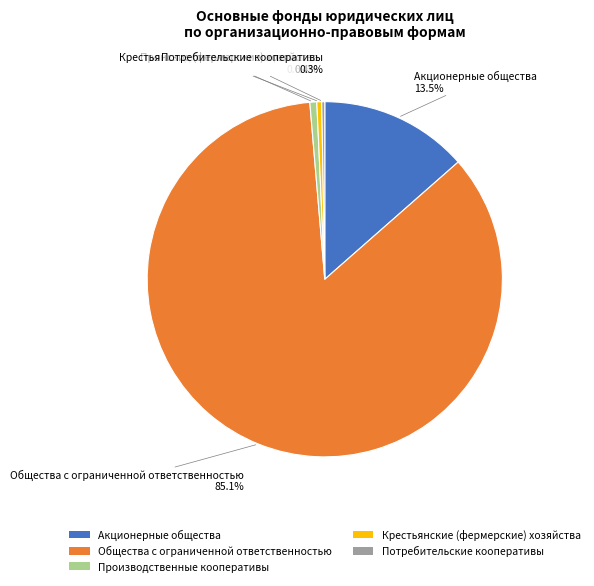

What is the largest slice in the pie chart?

Общества с ограниченной ответственностью